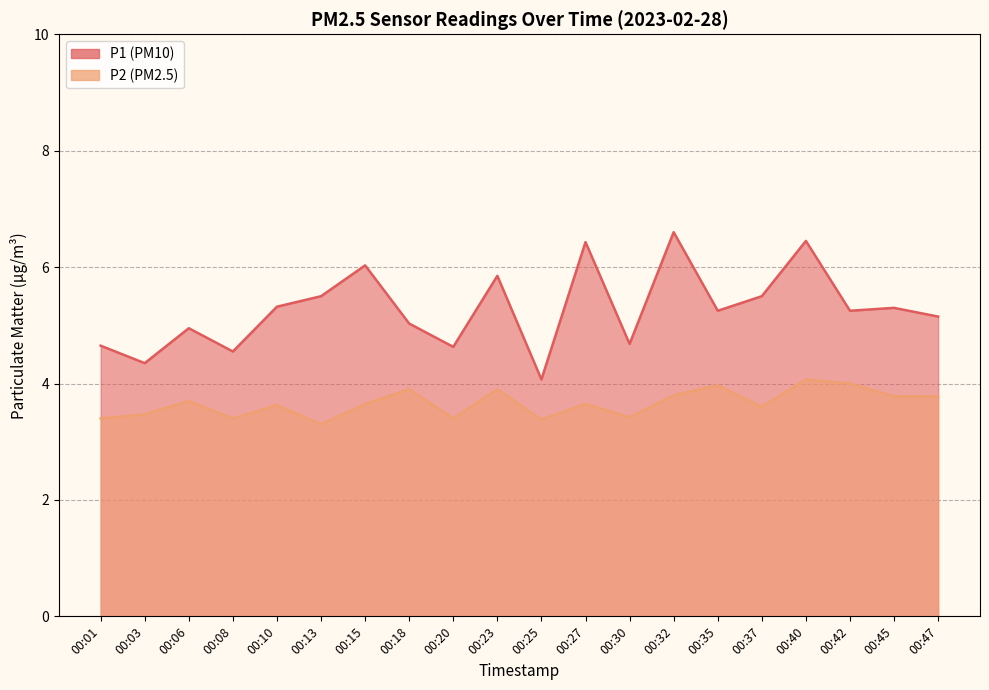

Is it true that P2 equals 3.4 at 00:08?

True